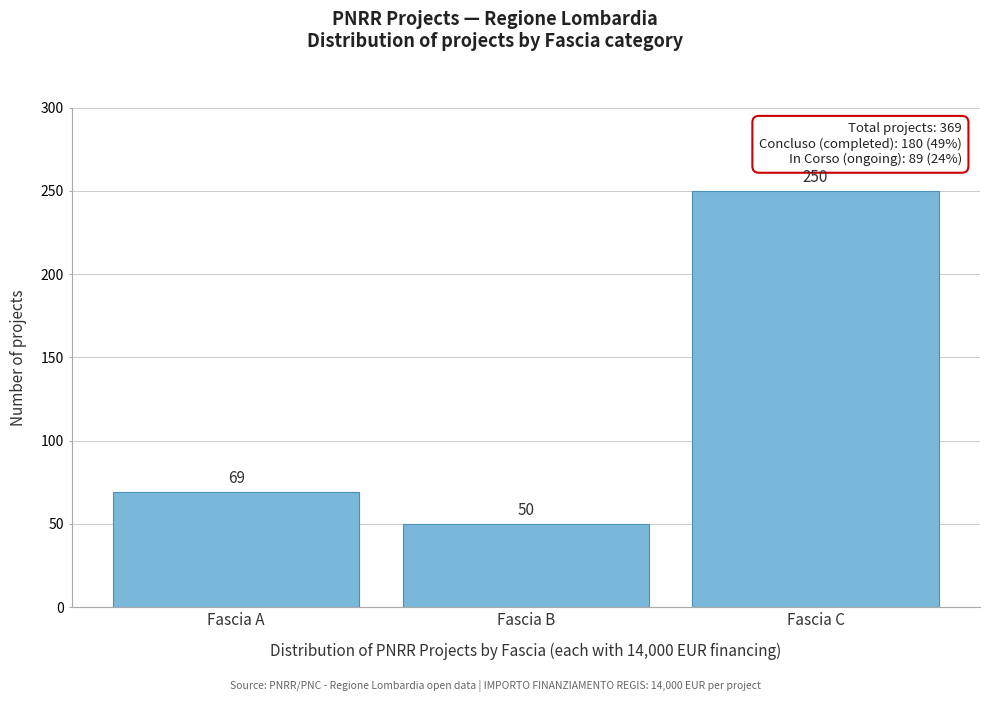

Reading right to left, transcribe all the data shown in this chart.

Fascia C=250	Fascia B=50	Fascia A=69